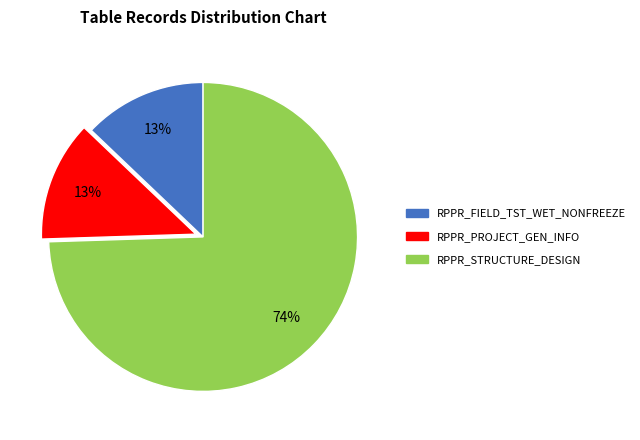

Is RPPR_PROJECT_GEN_INFO the majority of the pie?

No